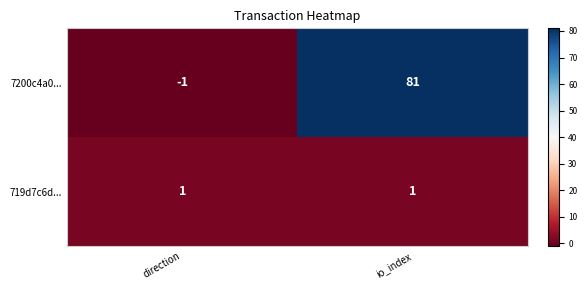

Which series has the largest total across all categories?

7200c4a0...